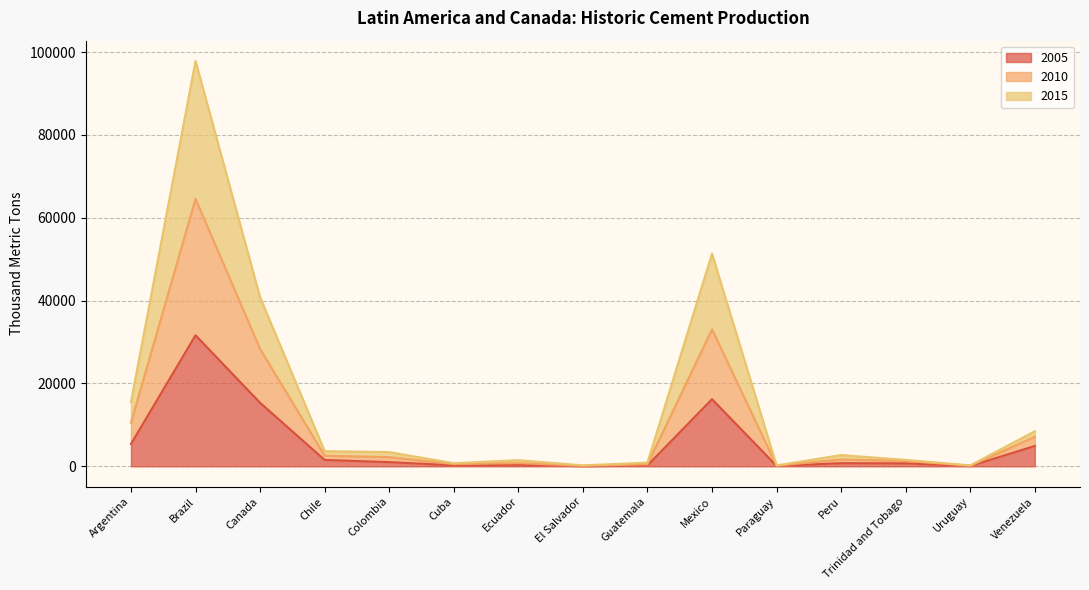

True or false: 2010 and 2005 cross at least once.

False